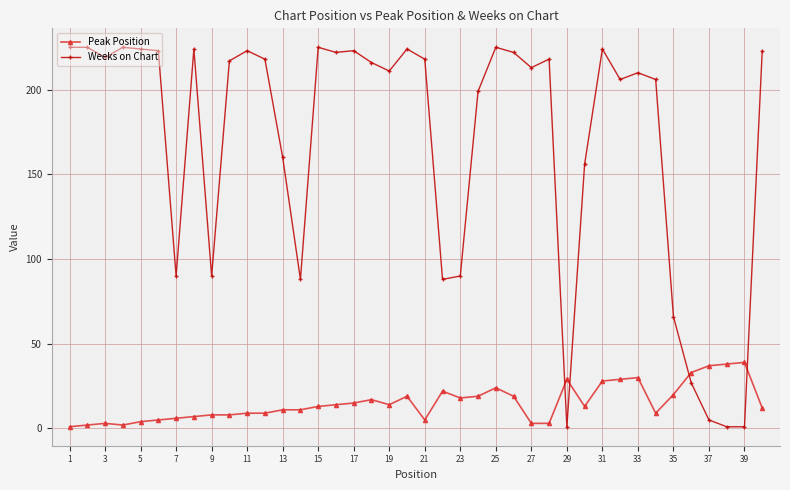

True or false: Weeks on Chart has more than 2 points higher than both neighbors.

True